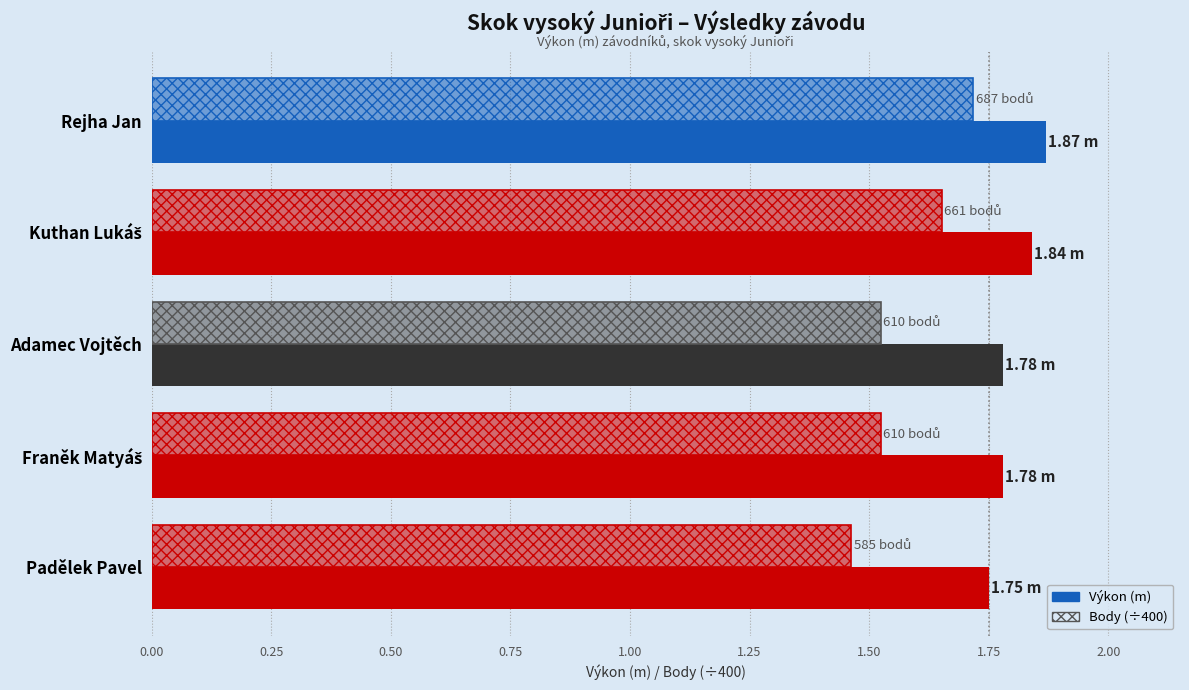

How many bars are there in each group?

2